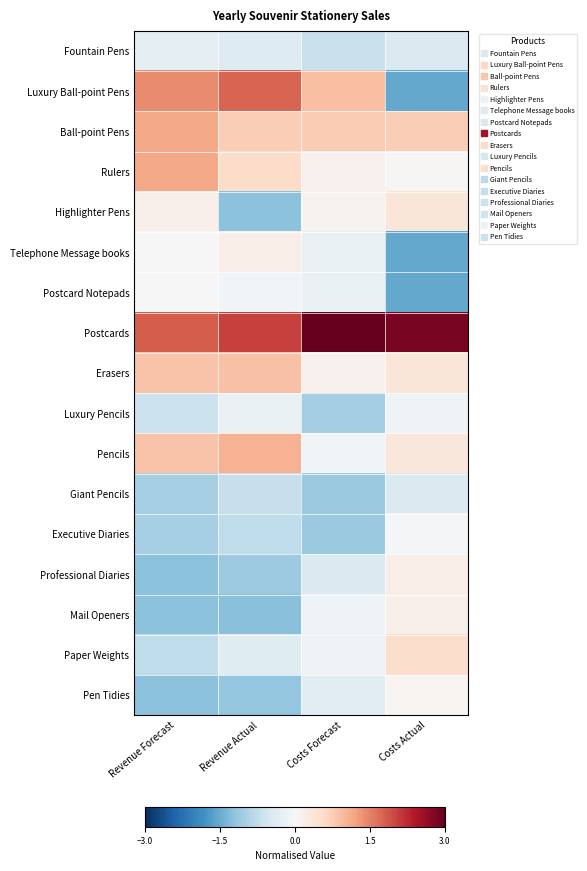

At how many categories does at least one series exceed 2?

3